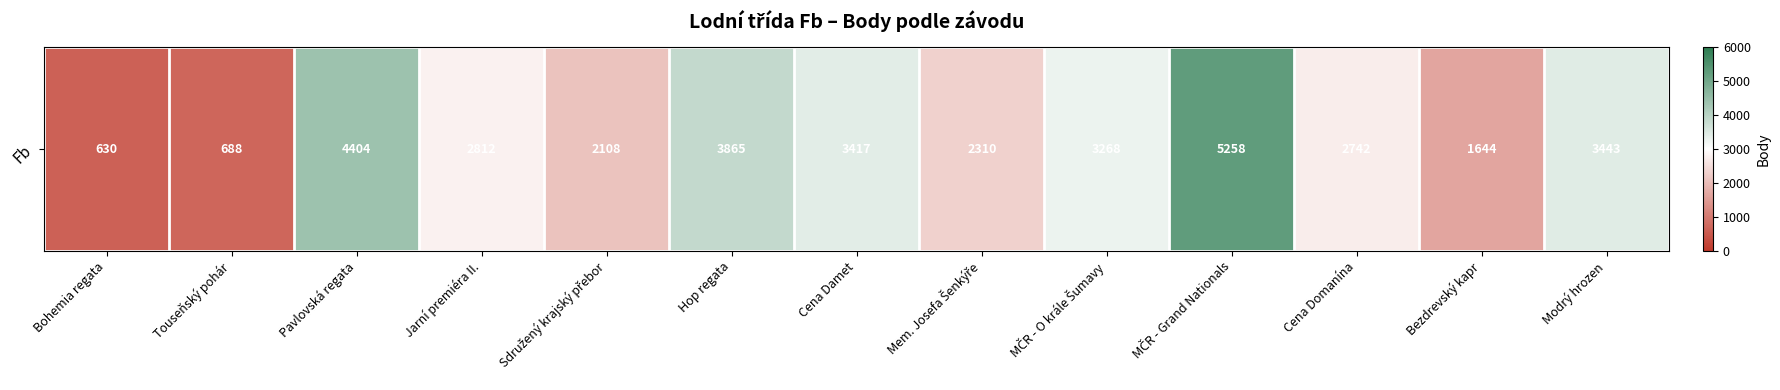

True or false: the data shows 2742 at Cena Domanína.

True